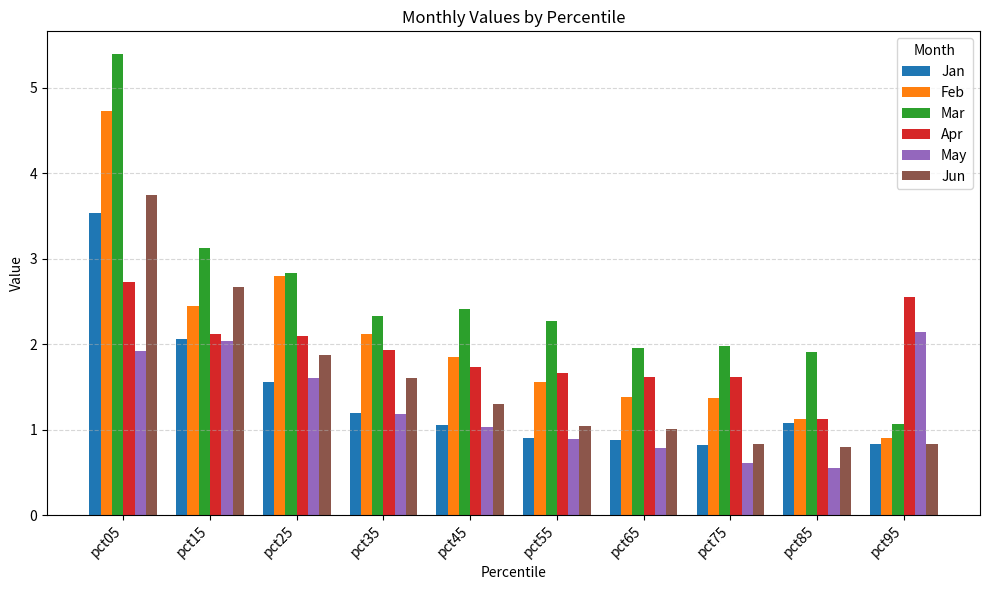

What is the highest value of the Jun series?

3.7